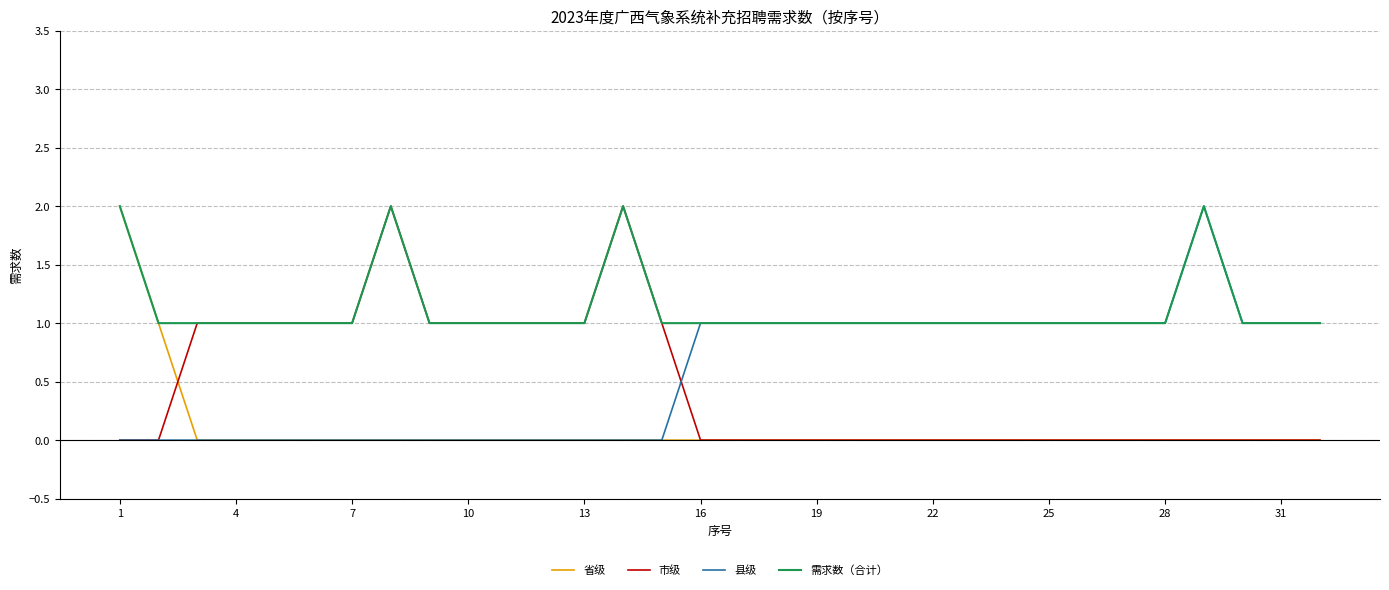

Which series has the largest total across all categories?

需求数（合计）